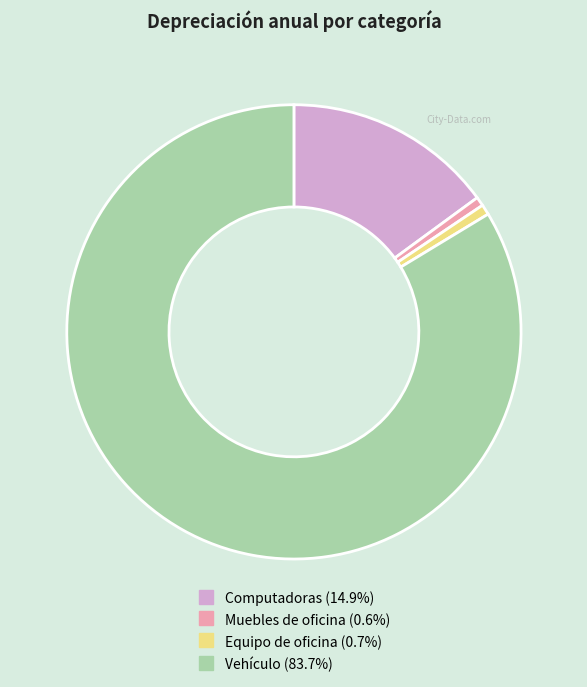

Which slice is the largest?

Vehículo